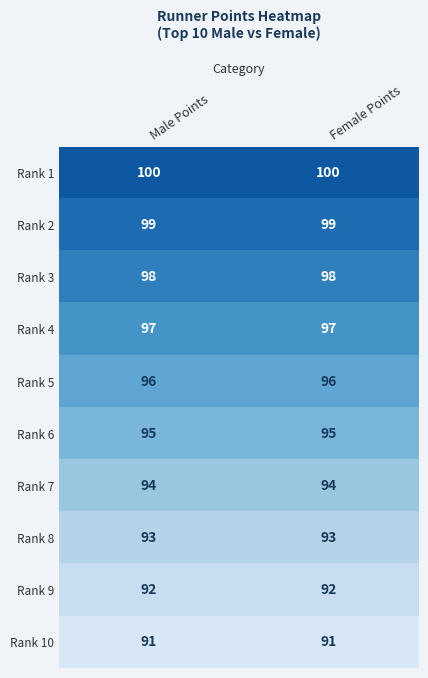

Is the value of Rank 6 at Female Points greater than the value of Rank 4 at Female Points?

No